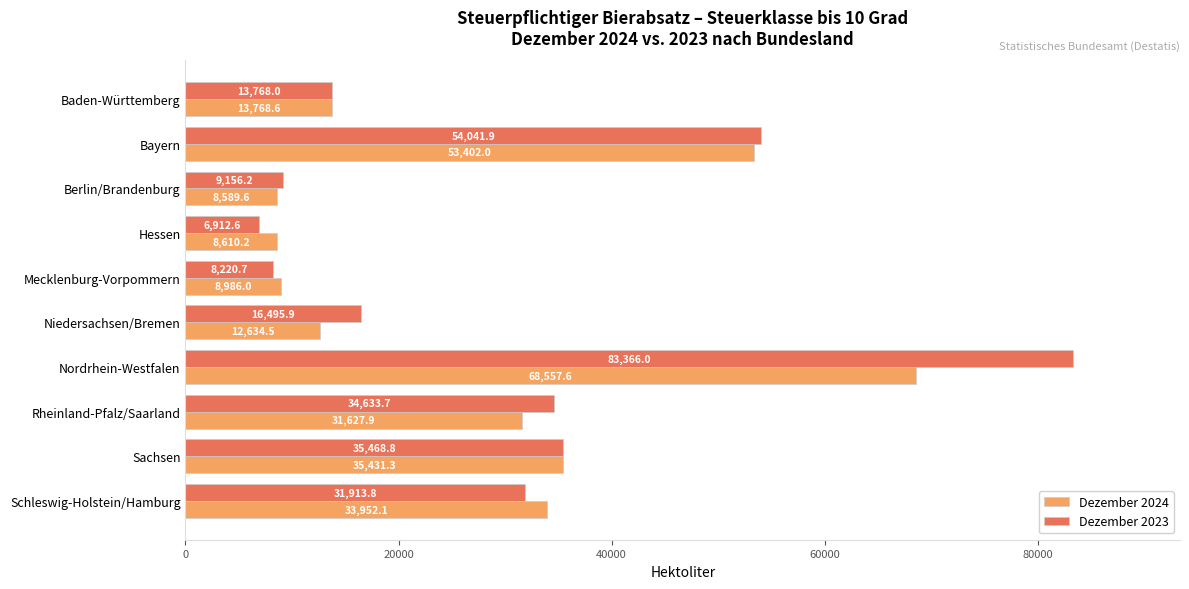

What is the sum of the Dezember 2024 values at Sachsen and Nordrhein-Westfalen?

103988.9